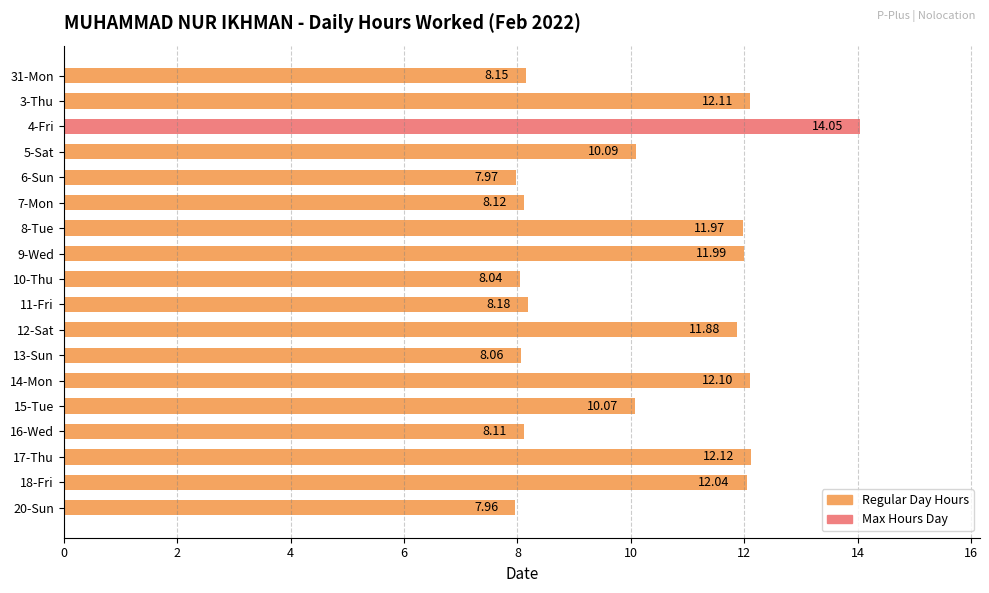

What is the average value?

10.2